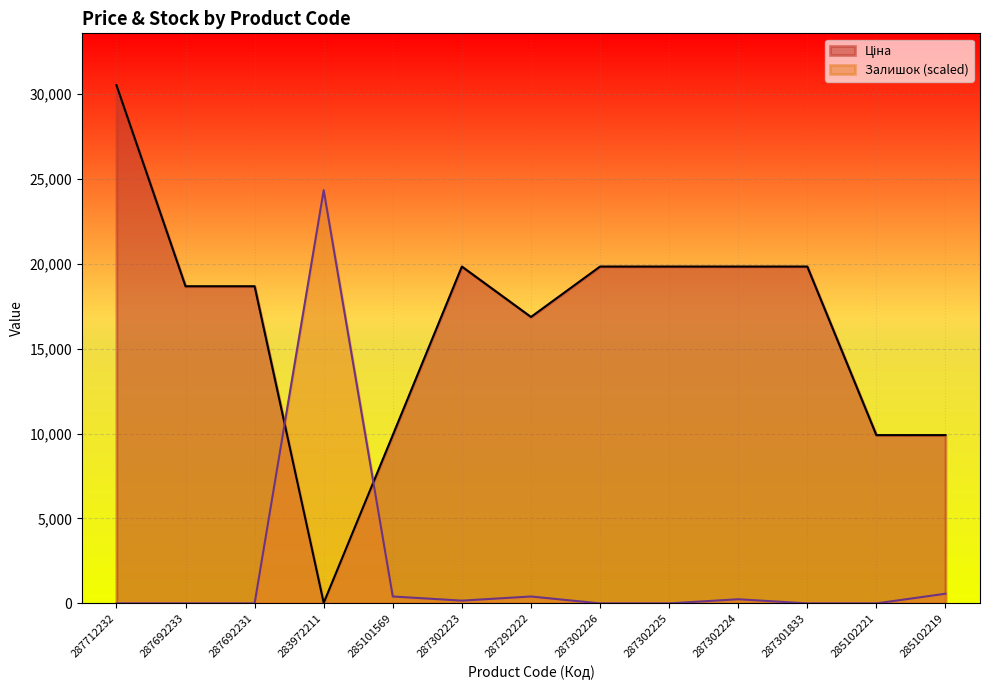

What position from the right is 287692233?

12